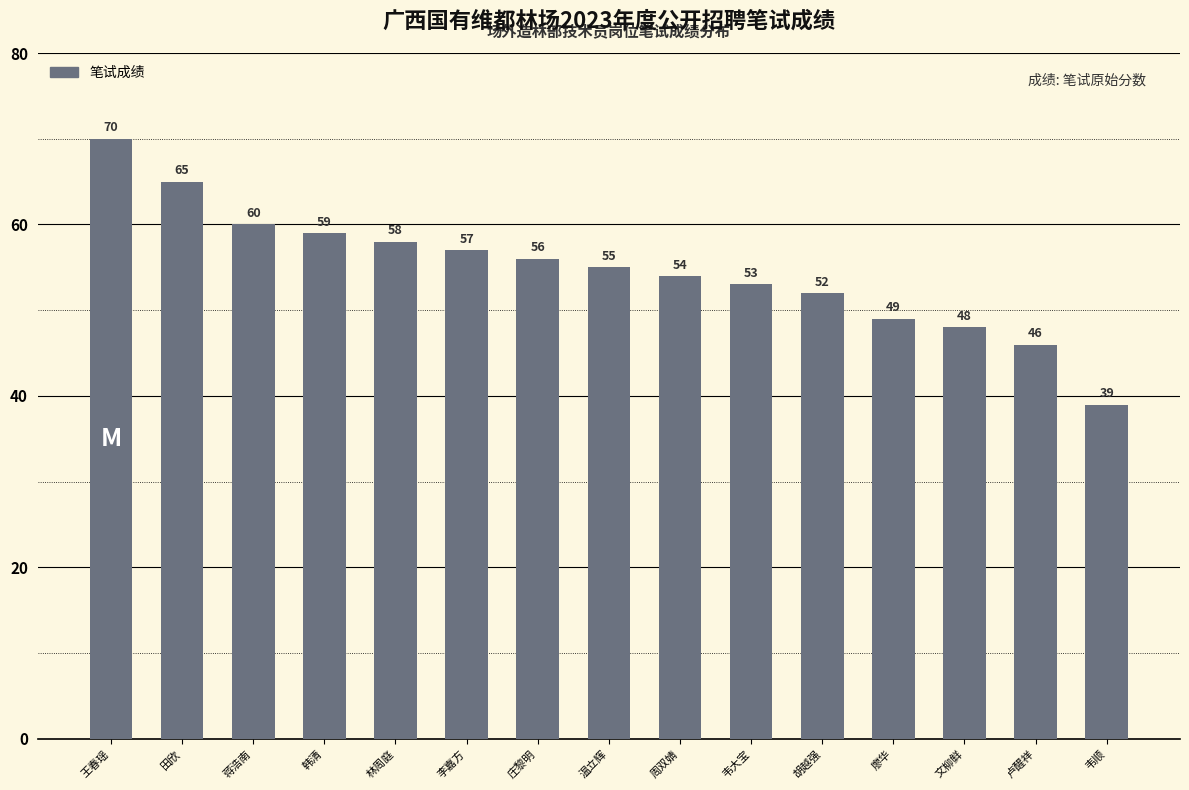

List the labels in order of value, largest first.

王春瑶, 田欣, 蒋浩南, 韩清, 林周庭, 李嘉方, 庄黎明, 温立辉, 周双婧, 韦大宝, 胡越强, 廖华, 文柳鲜, 卢醒祥, 韦顺